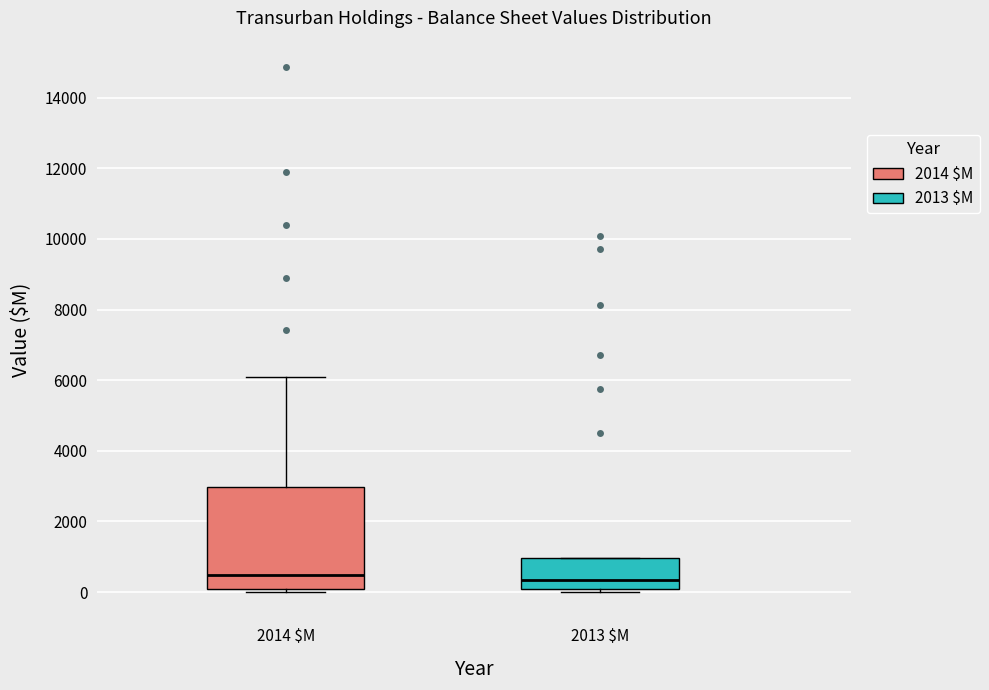

Comparing the boxes themselves (not the whiskers), which one is the tallest?

2014 $M